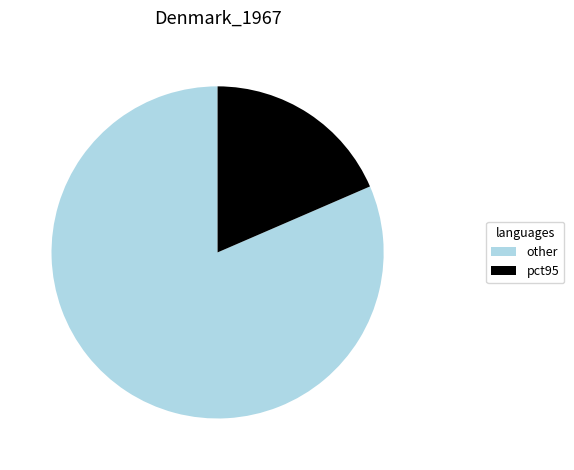

Is it true that other is 82% of the pie?

True